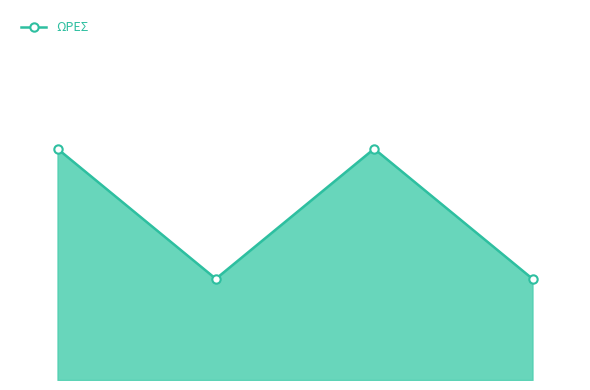

What is the greatest value displayed?

16